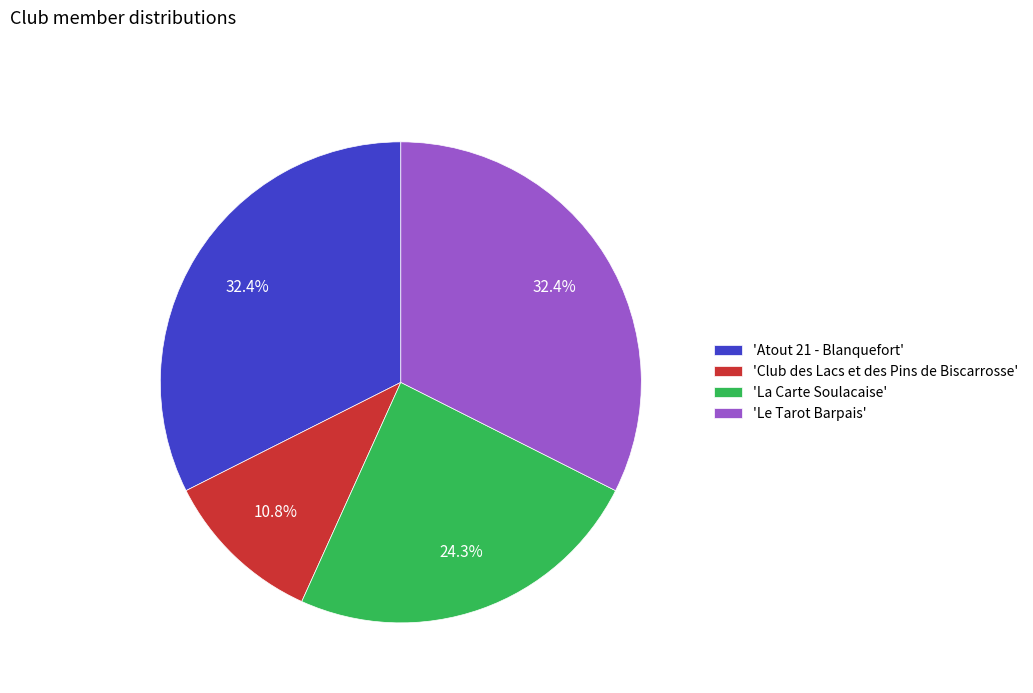

Is there a majority slice in this chart?

No